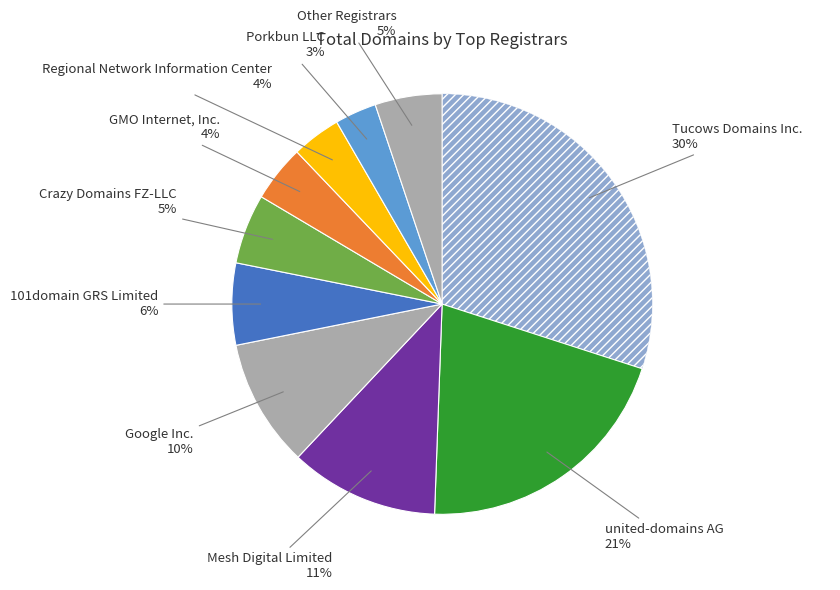

How many segments does this pie chart have?

10